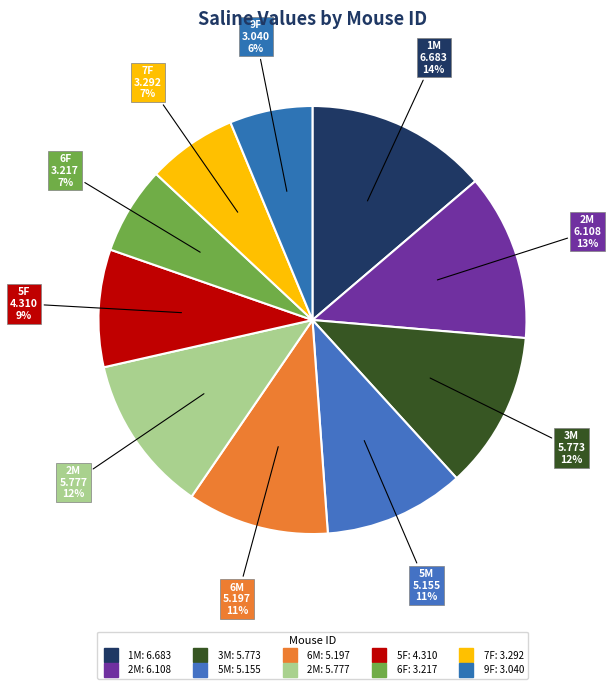

Is there any slice that represents more than half of the pie?

No